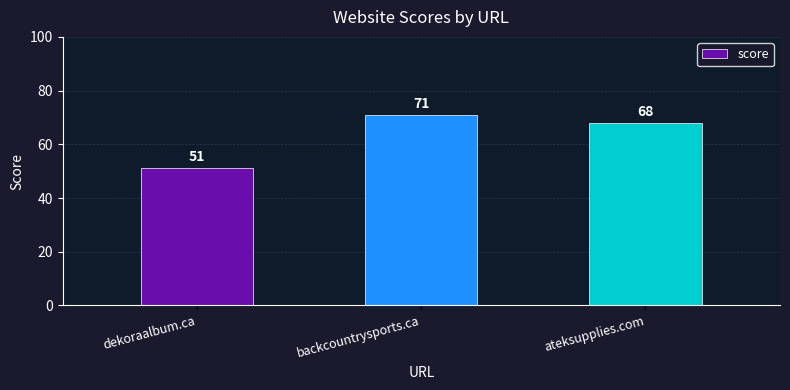

Which label corresponds to the largest value in the chart?

backcountrysports.ca